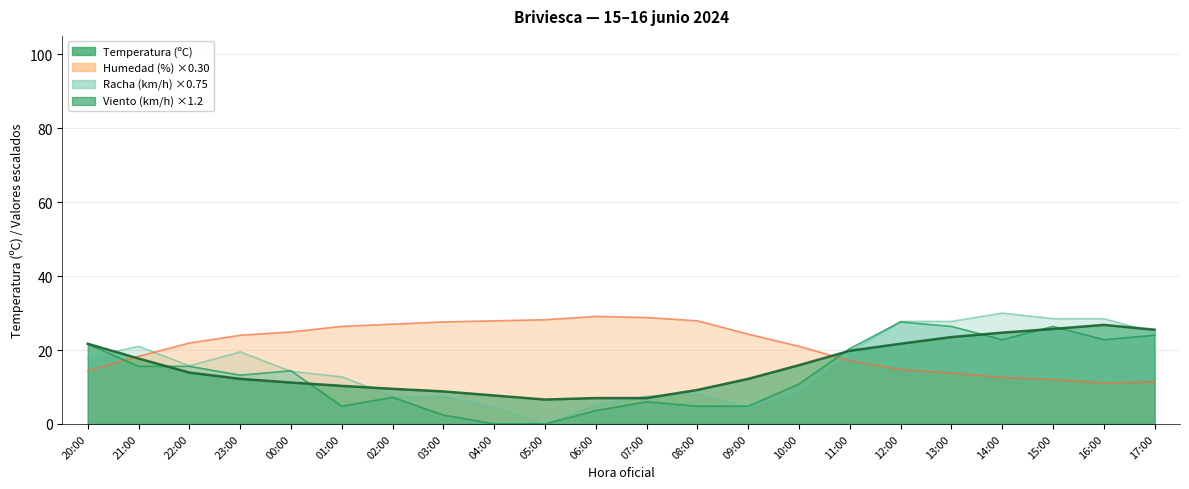

Where is the first local minimum for Temperatura (ºC)?

05:00